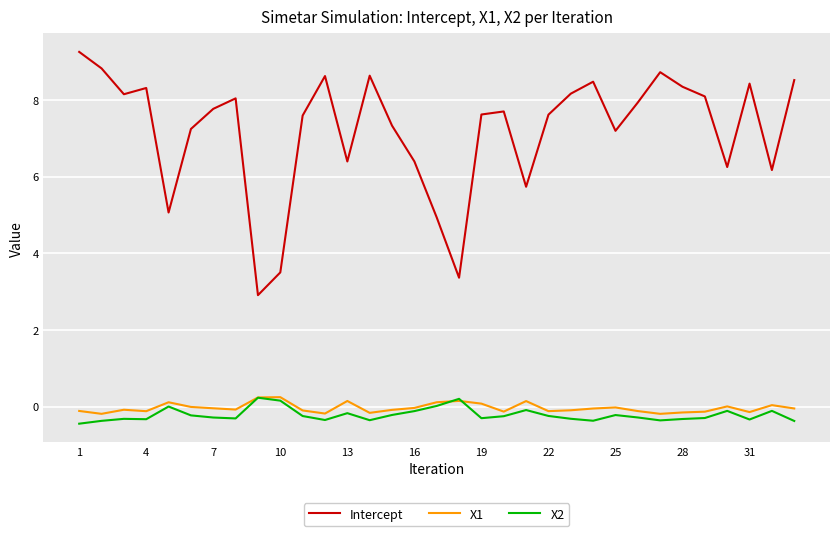

Which series has the largest total across all categories?

Intercept